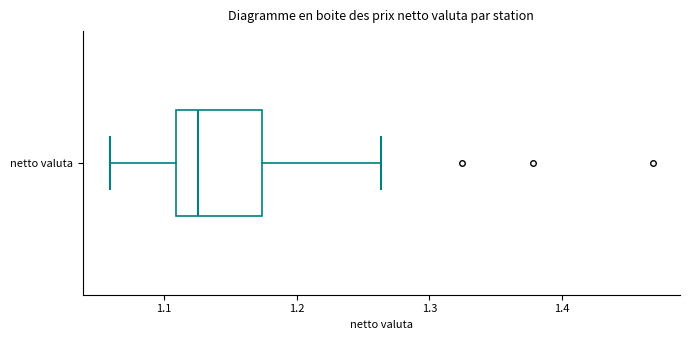

Transcribe this box plot: give where the median line is, the range the box spans, and where the two whiskers end, as read against the x-axis. The values are not printed on the chart, so give them approximately, as read against the axis.

median 1.13, box 1.11 to 1.17, whiskers 1.06 to 1.26